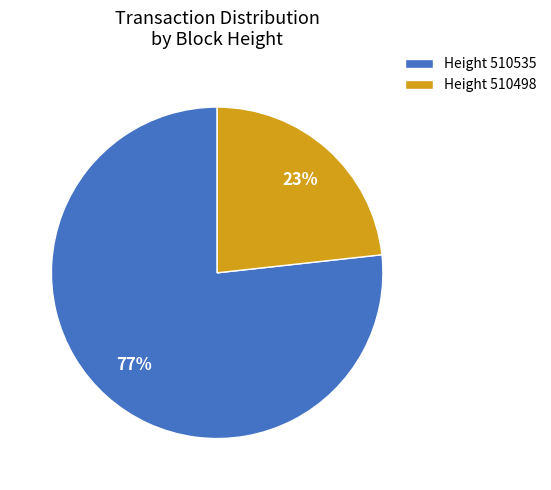

Is the sum of Height 510535 and Height 510498 greater than half?

Yes